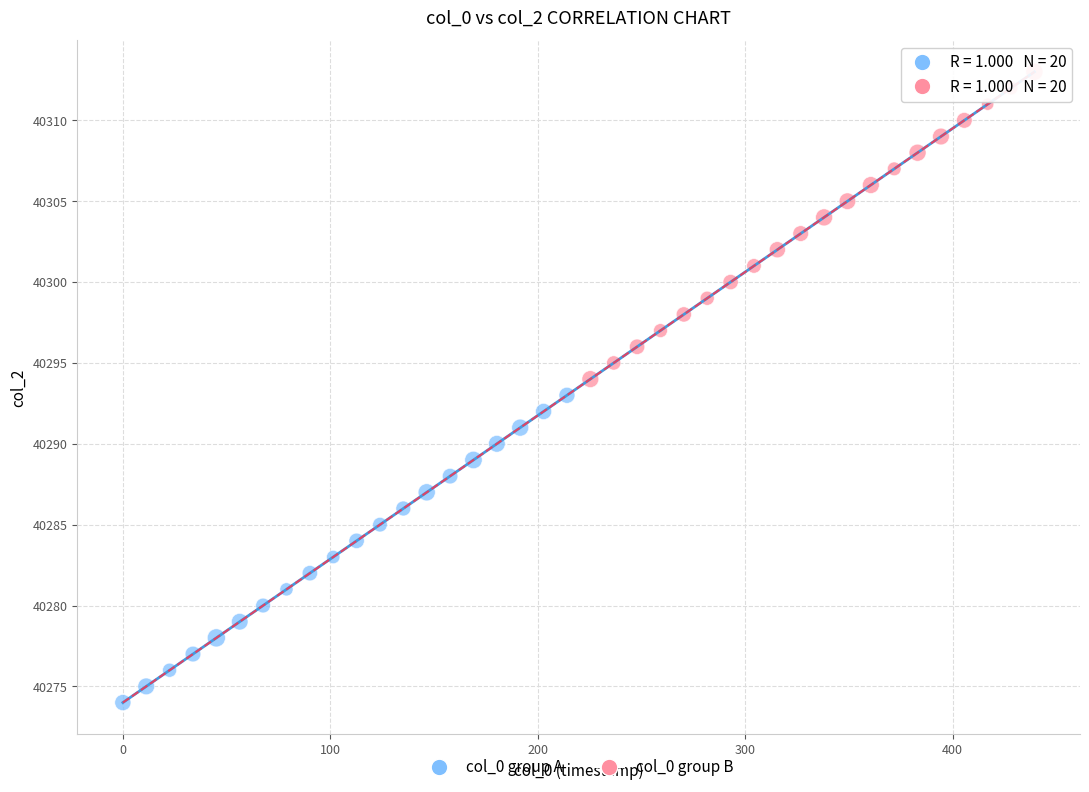

Which series contains the lowest Y value?

col_0 group A